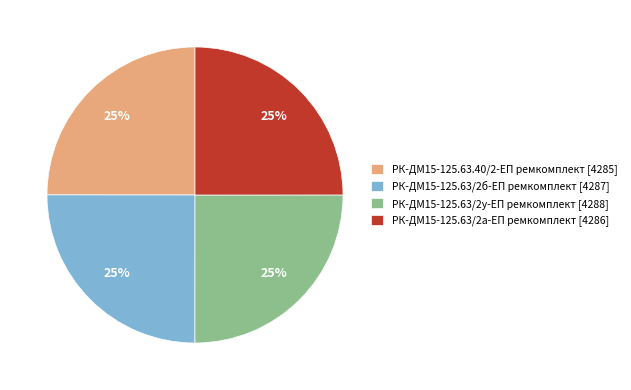

How many slices are in this pie chart?

4